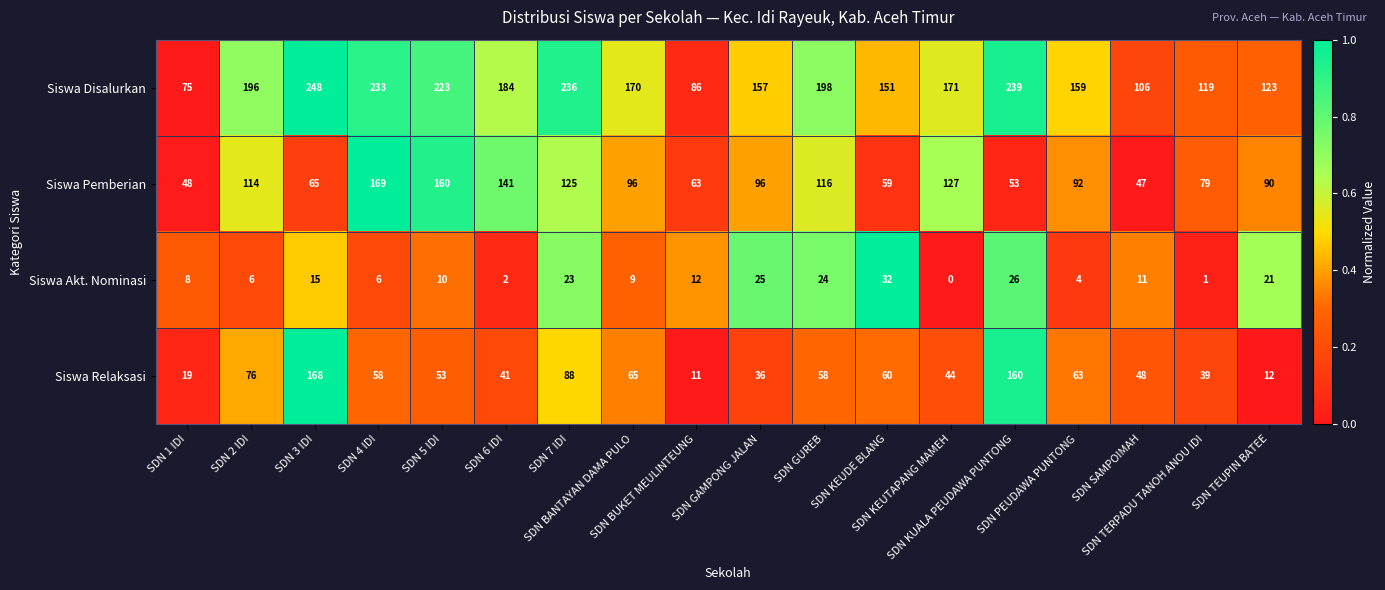

How many positive values does the Siswa Akt. Nominasi series have?

17